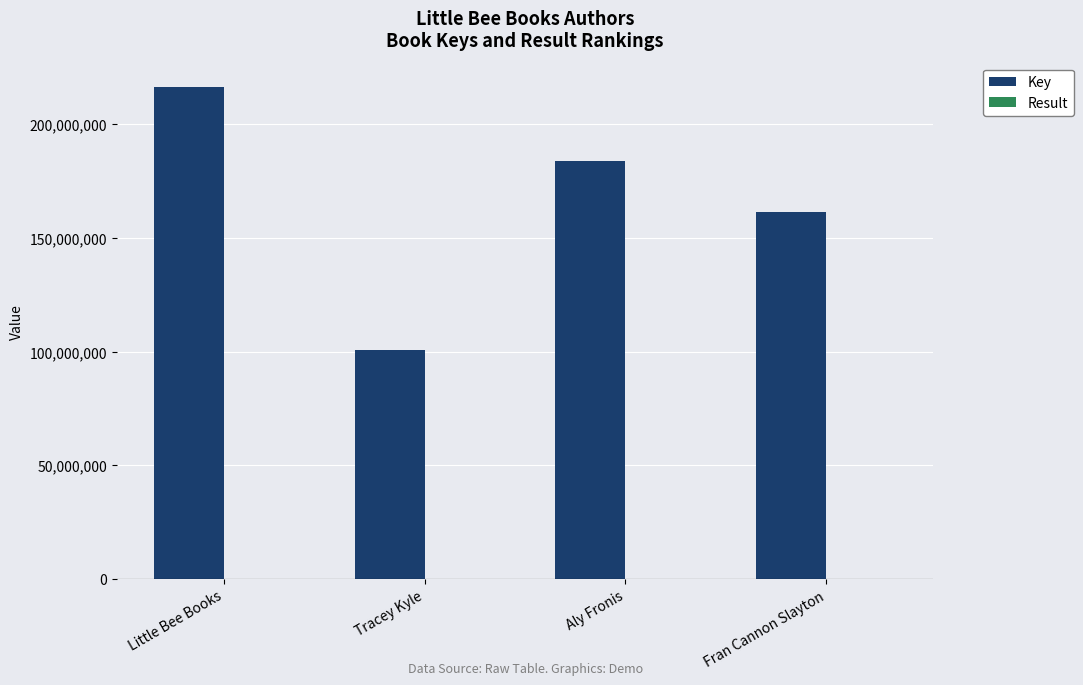

Where is Key nearest to the value 158541714?

Fran Cannon Slayton